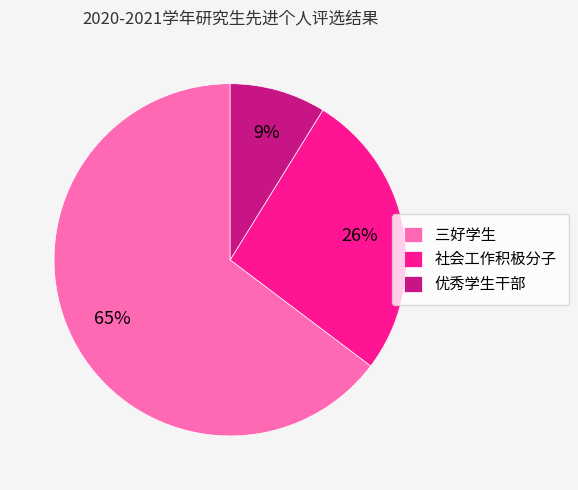

Rank the categories by value from lowest to highest.

优秀学生干部, 社会工作积极分子, 三好学生